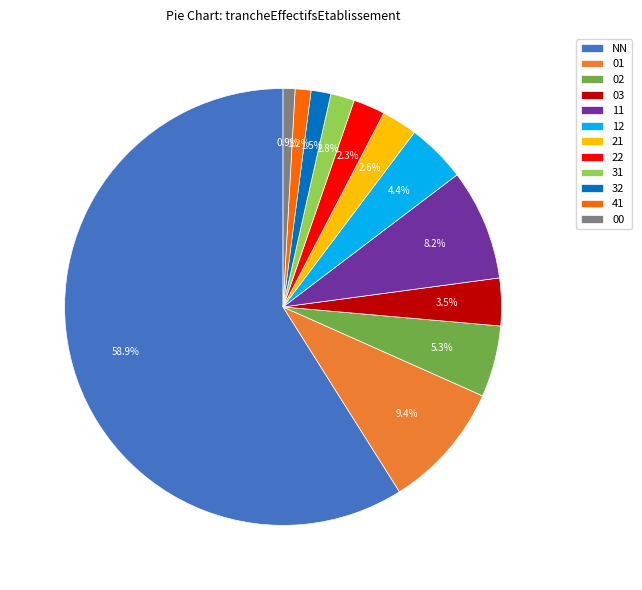

To the nearest percent, what portion does 11 represent?

8%